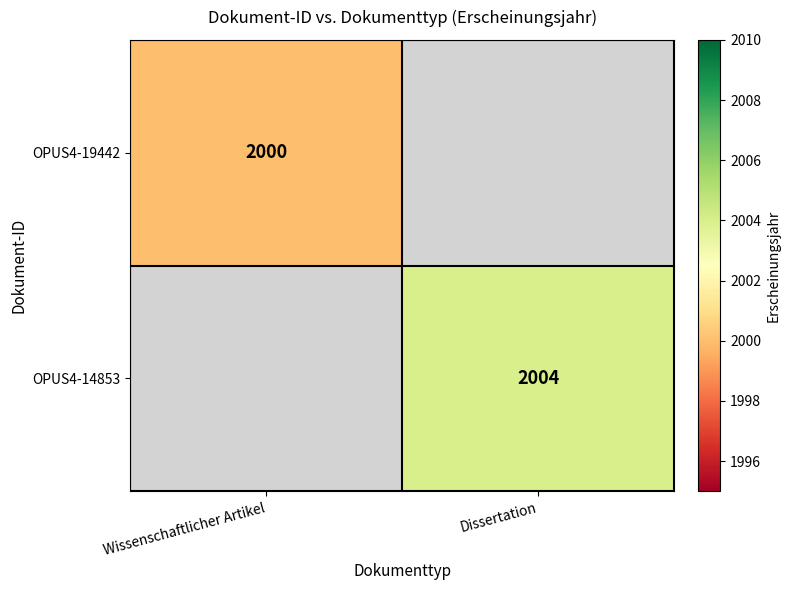

What is the minimum value shown in the chart?

2000.0